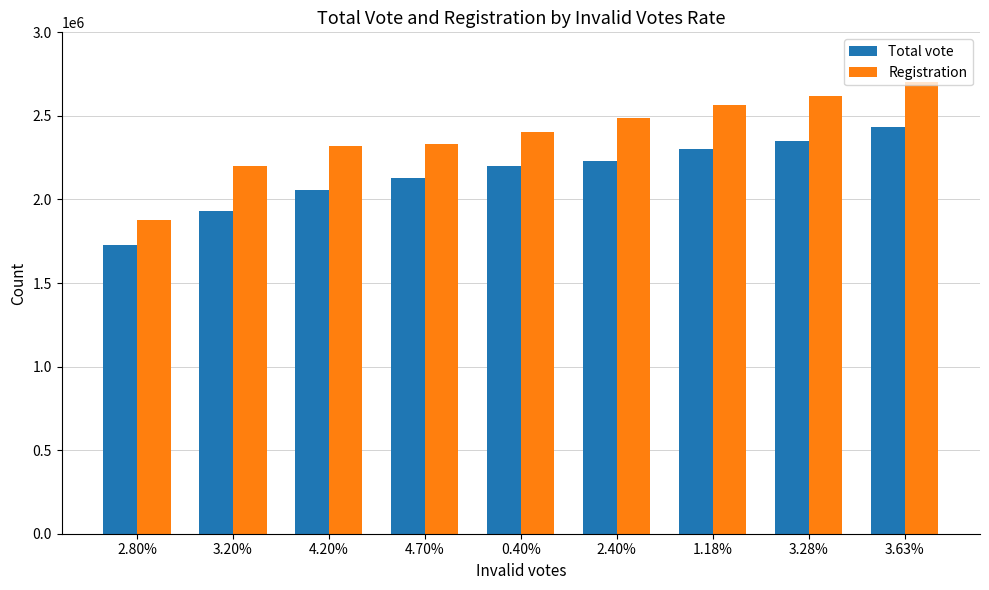

The value of Registration at 3.28% is 2620791. True or false?

True